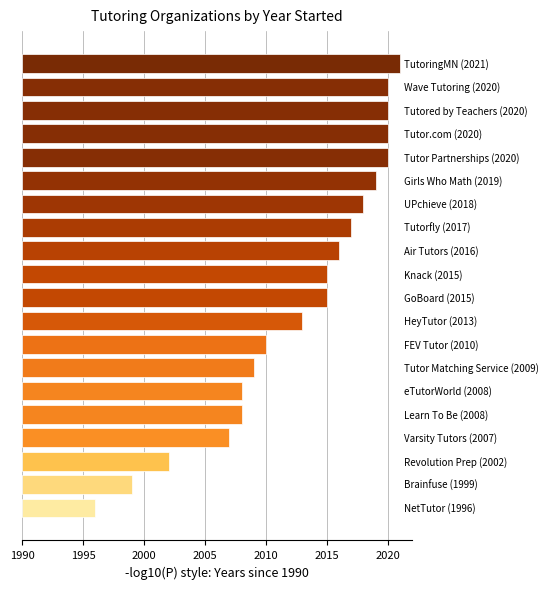

Are the bars horizontal?

Yes